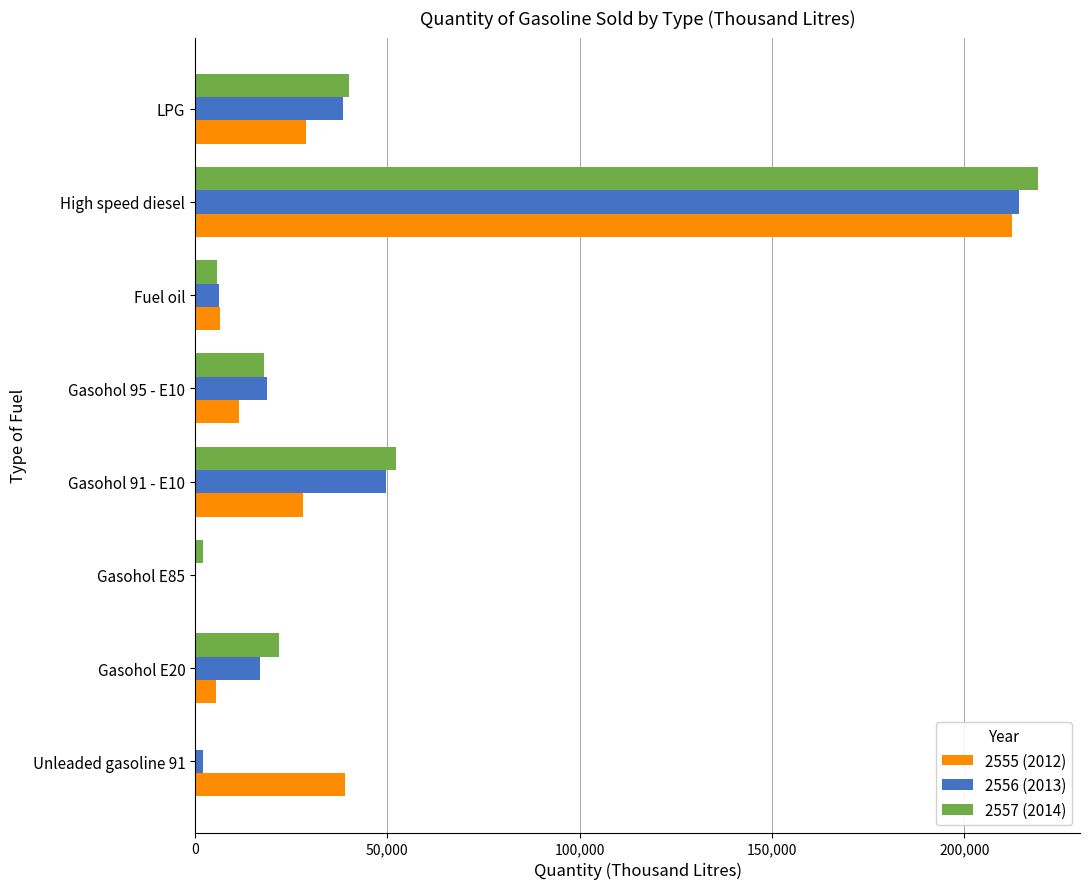

Which category has the highest value in the 2556 (2013) series?

High speed diesel